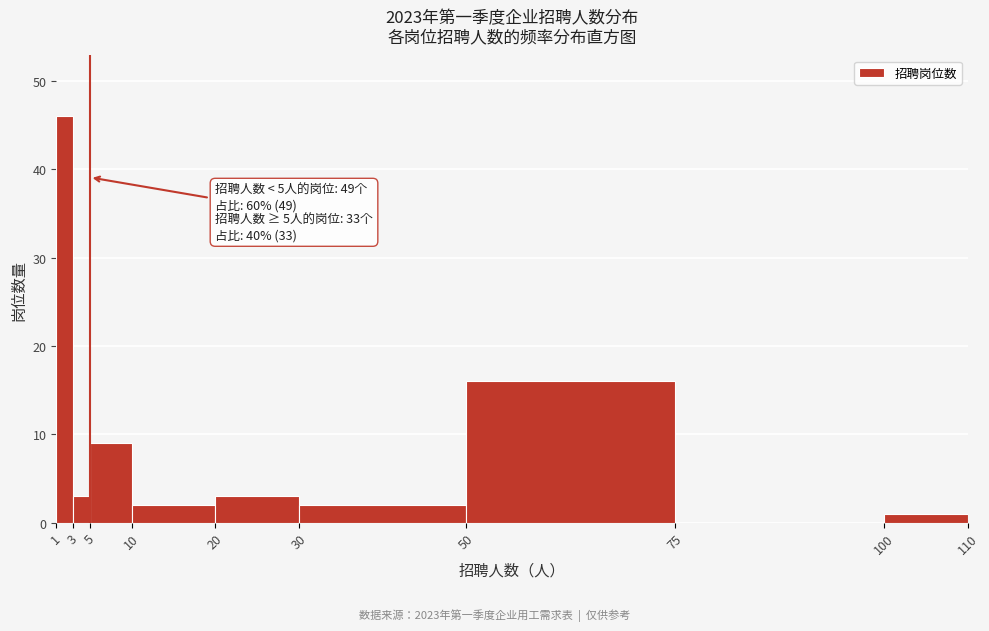

Which range on the x-axis has the tallest bar?

1 to 3